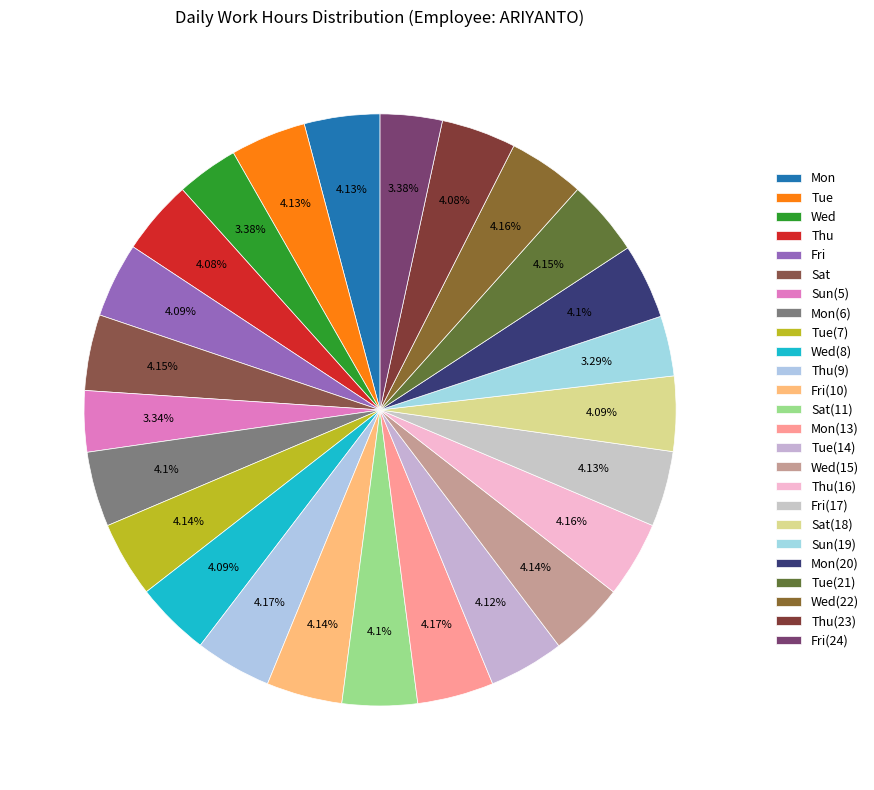

Combined, do Fri and Wed(15) account for over 50%?

No